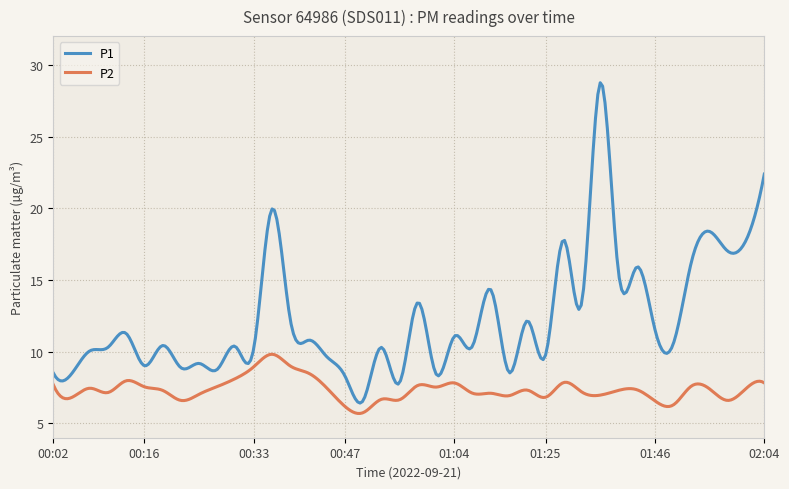

What is the lowest value of the P1 series?

6.4